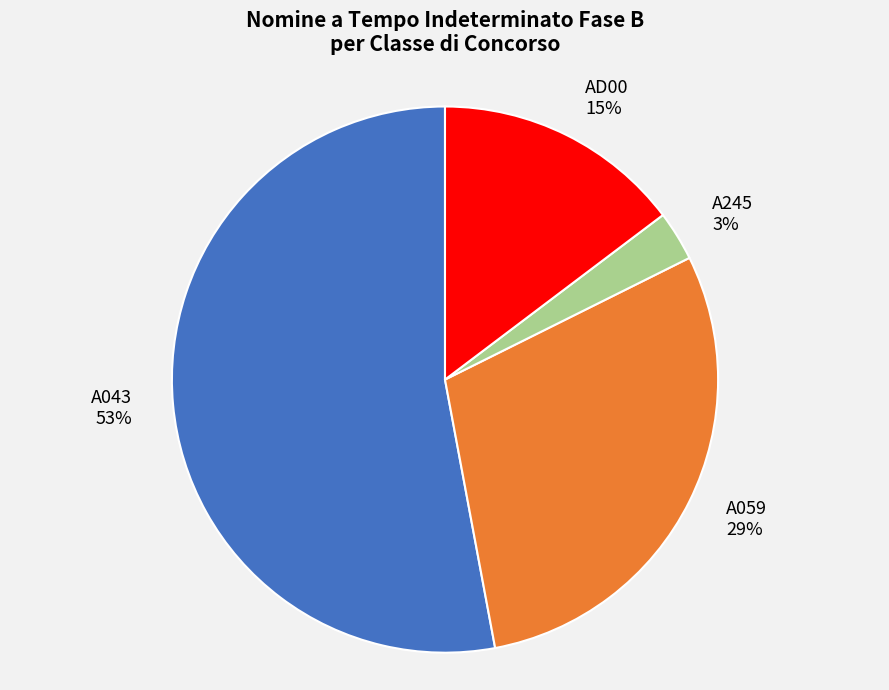

Does A245 account for over 50% of the chart?

No